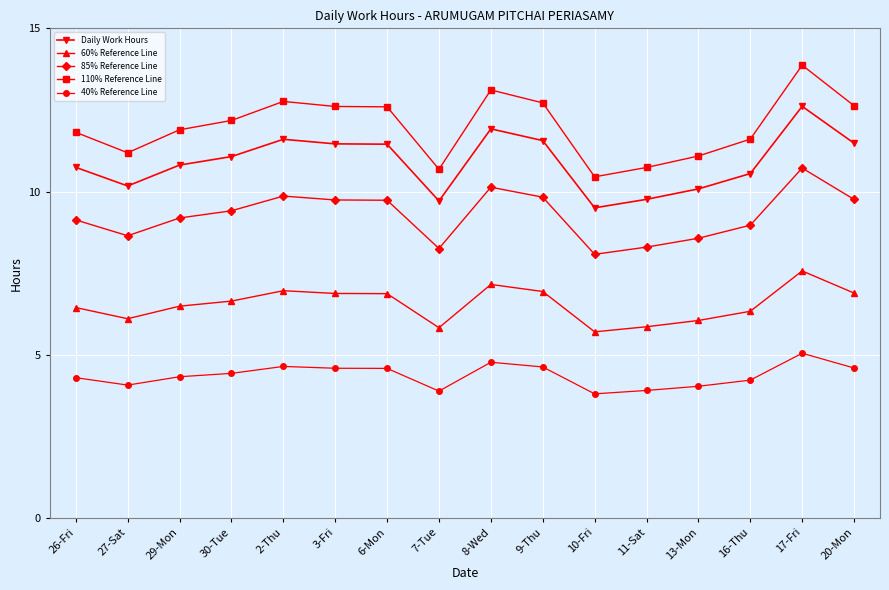

At how many categories does at least one series exceed 9?

16